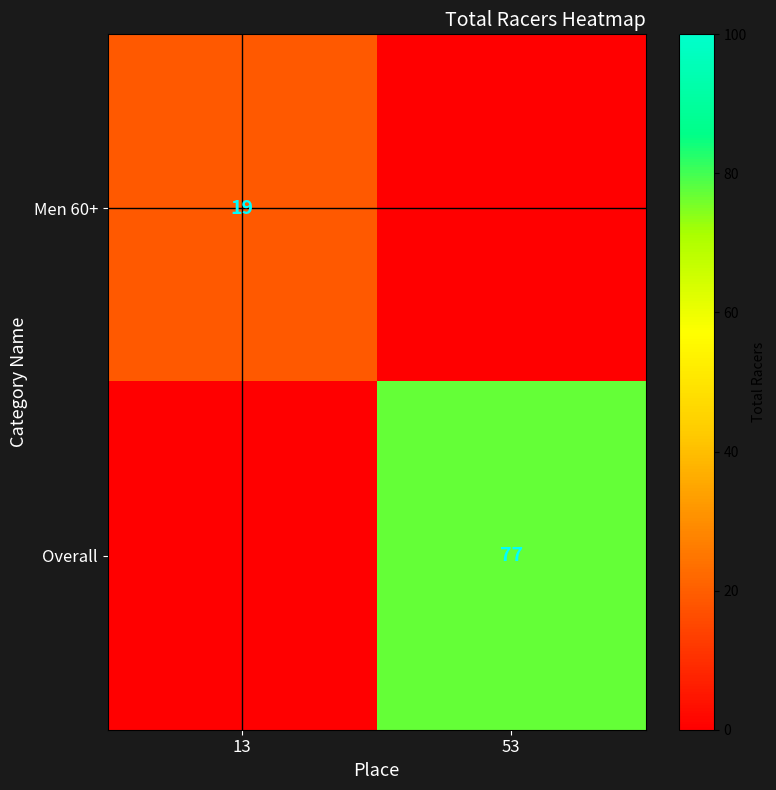

Is it true that Overall equals 77 at 53?

True